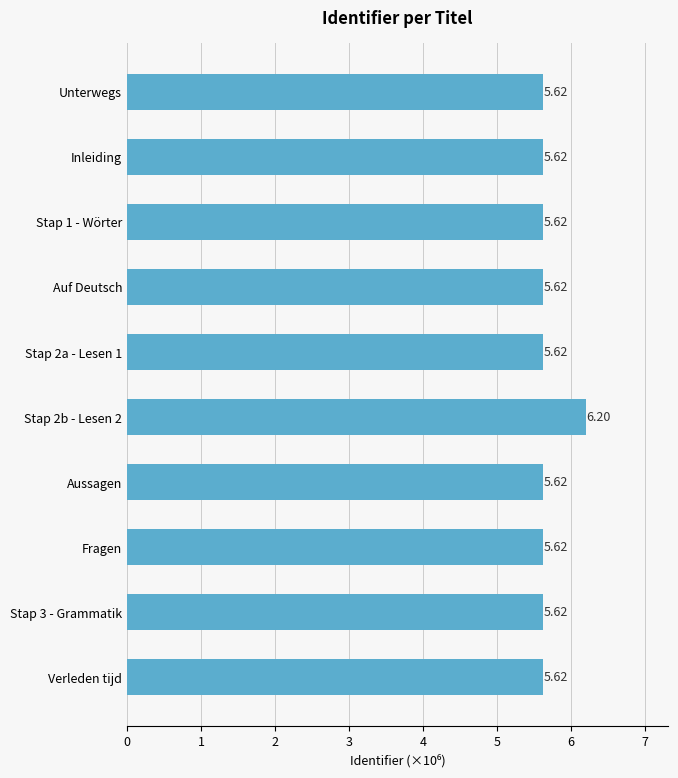

What is the change in value from Unterwegs to Stap 2b - Lesen 2?

+0.6